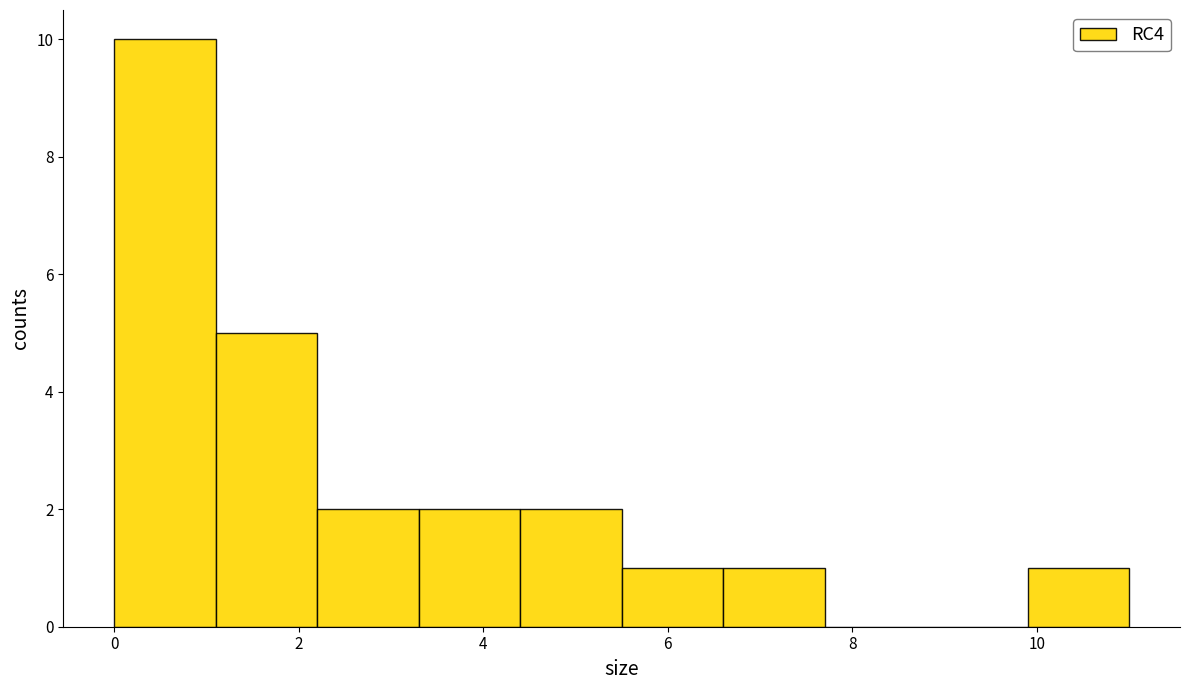

Reading left to right, transcribe this chart: for each bar, give the range it covers on the x-axis and its height. Neither the bar edges nor the heights are printed on the chart, so give them approximately, as read against the axes.

0.0 to 1.1: 10
1.1 to 2.2: 5
2.2 to 3.3: 2
3.3 to 4.4: 2
4.4 to 5.5: 2
5.5 to 6.6: 1
6.6 to 7.7: 1
7.7 to 8.8: 0
8.8 to 9.9: 0
9.9 to 11.0: 1